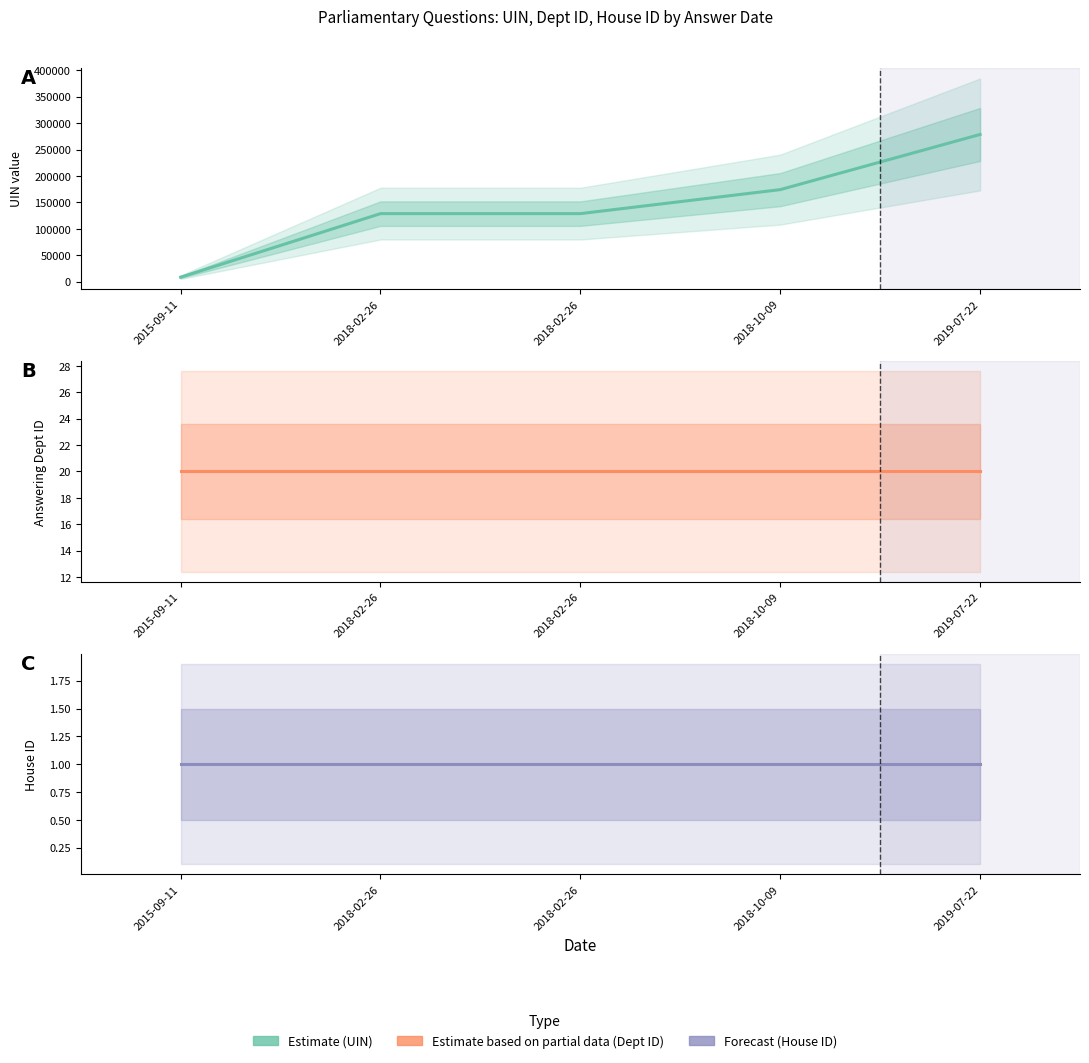

At how many categories does at least one series exceed 250073?

1